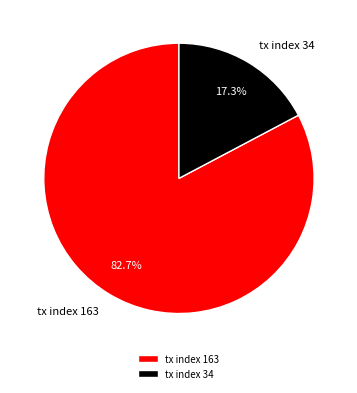

Between tx index 163 and tx index 34, which is larger?

tx index 163